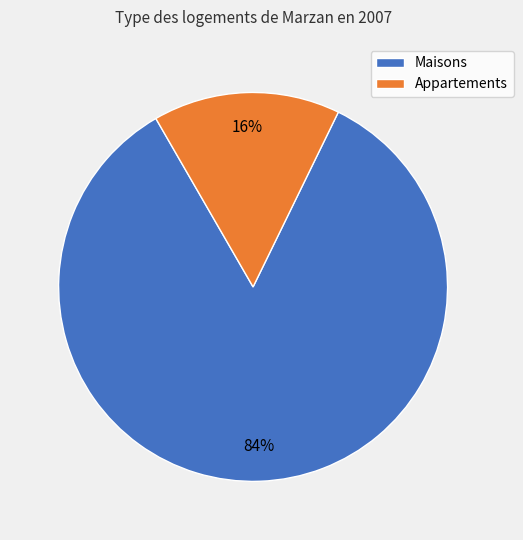

To the nearest percent, what portion does Maisons represent?

84%